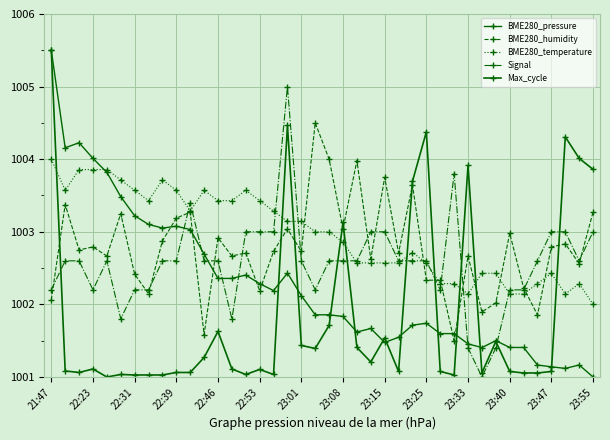

Which series has the largest range (max minus min)?

BME280_pressure